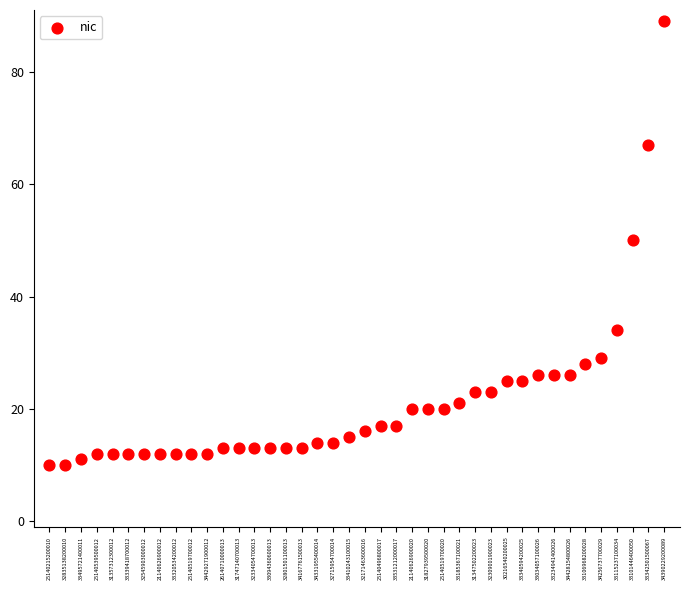

What is the range of Y values (max minus min)?

79